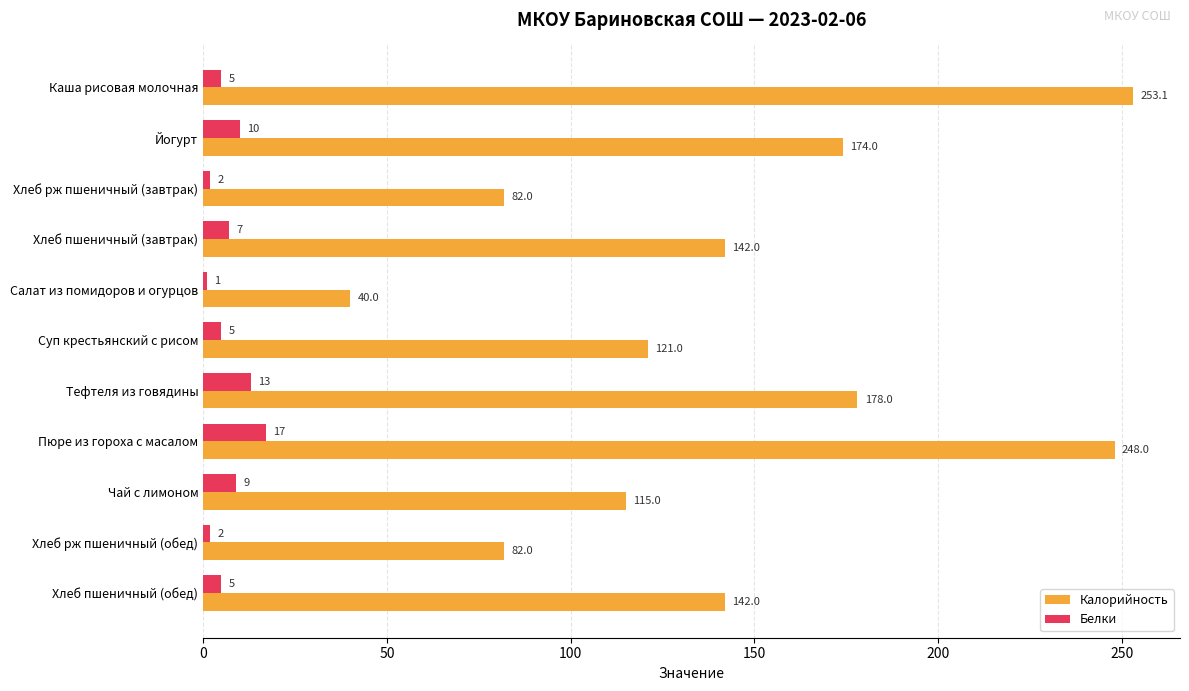

What is the highest value of the Белки series?

17.0